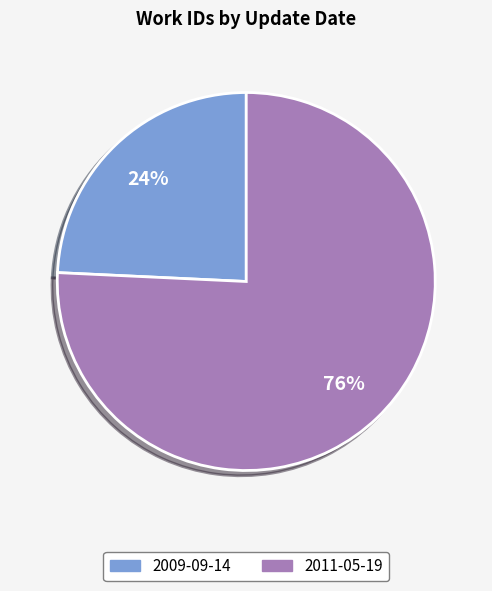

Between 2009-09-14 and 2011-05-19, which is larger?

2011-05-19